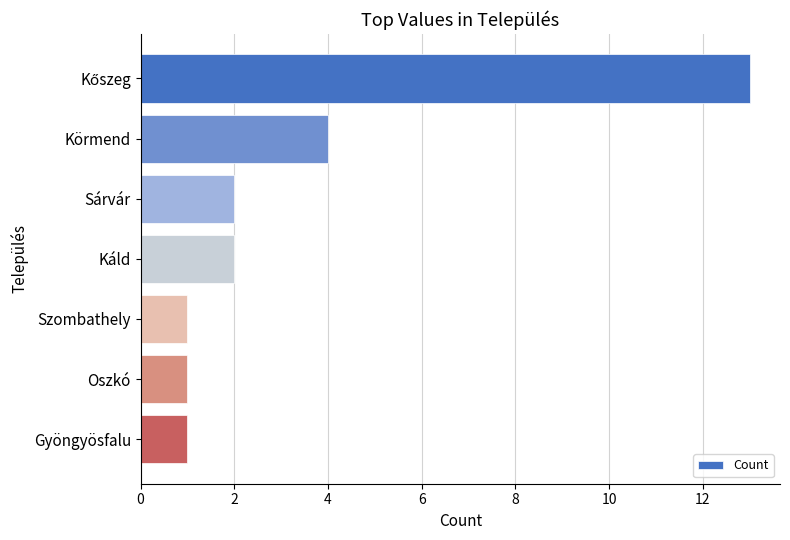

What is the sum of the values at Oszkó and Káld?

3